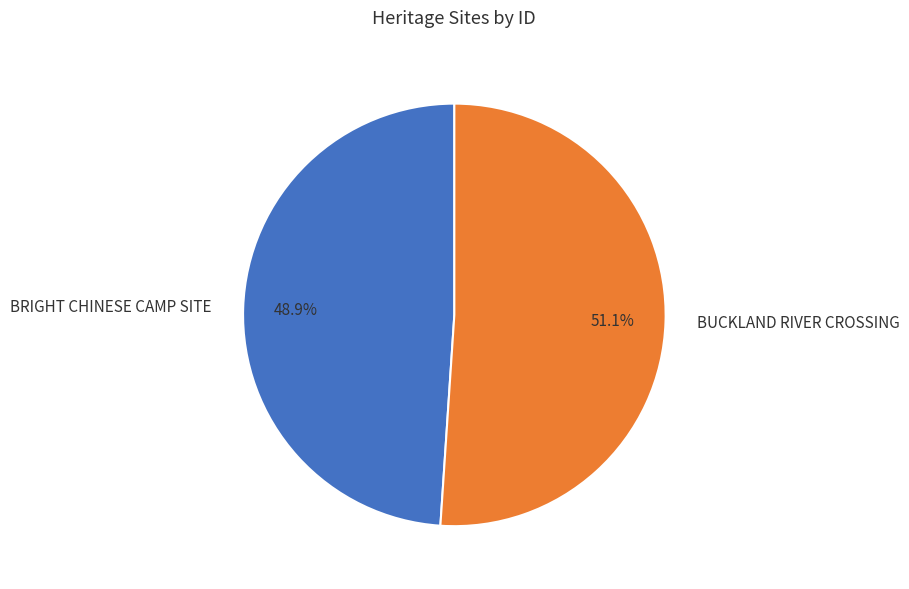

Is it true that BUCKLAND RIVER CROSSING is 41% of the pie?

False